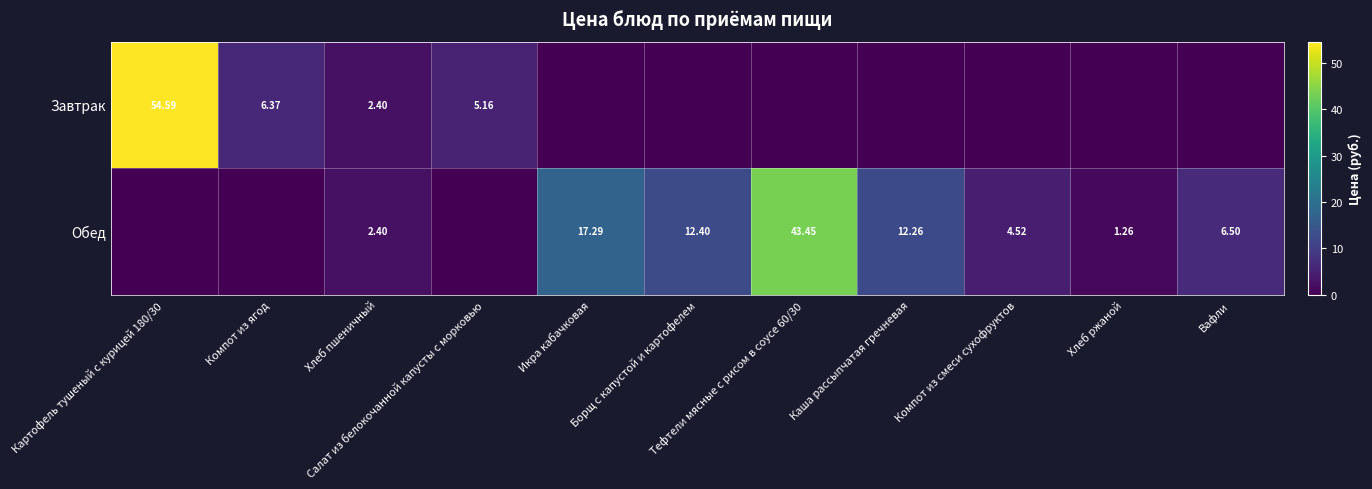

Which category has the lowest value across all series?

Икра кабачковая